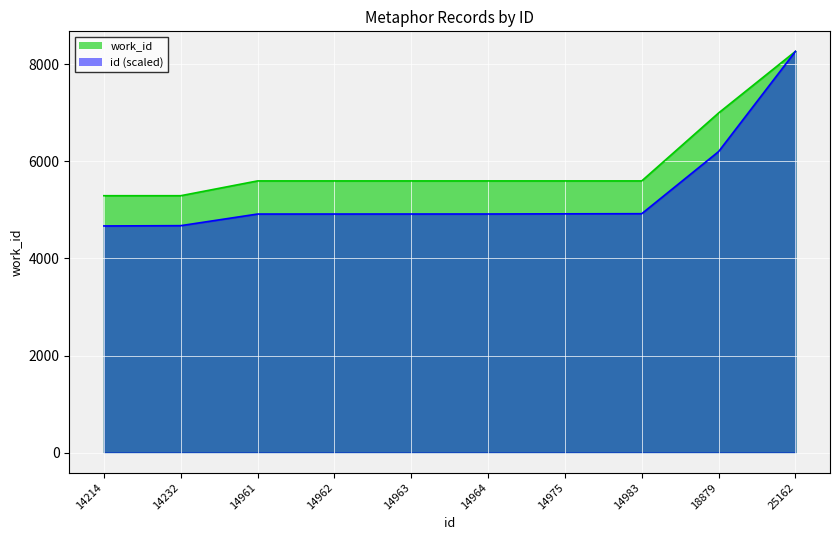

What is the sum of the work_id_line values at 14964 and 14214?

10891.0